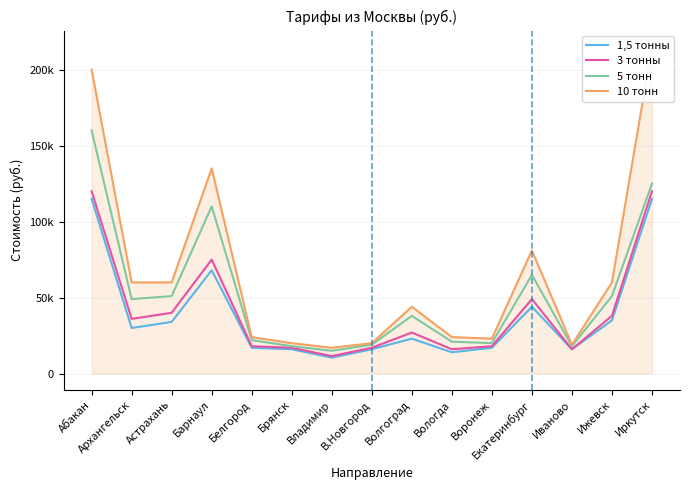

Which series has the largest total across all categories?

10 тонн